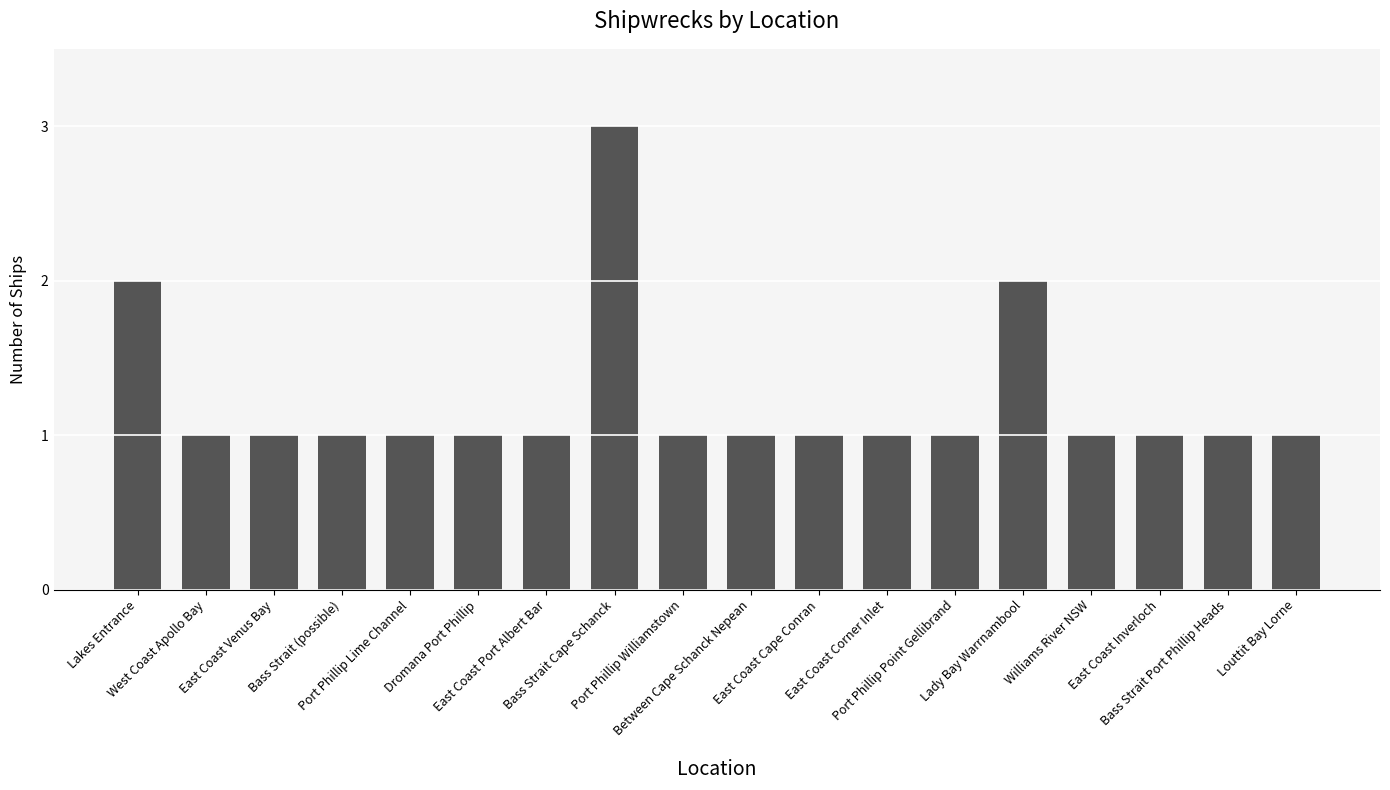

How many series are shown in this chart?

1